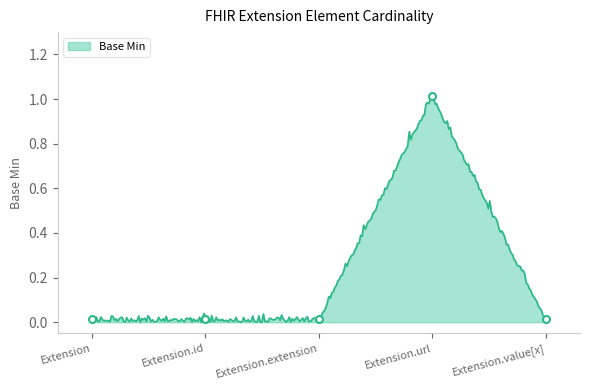

Reading left to right, transcribe all the data shown in this chart.

0.0	0.0	0.0	1.0	0.0